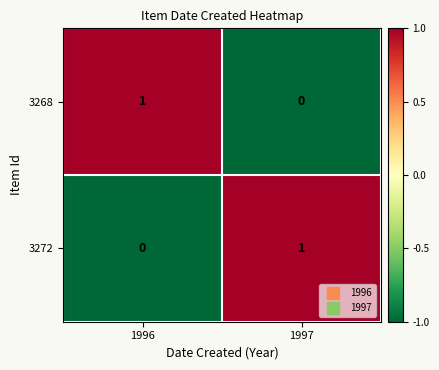

The value of 3272 at 1996 is -1. True or false?

False